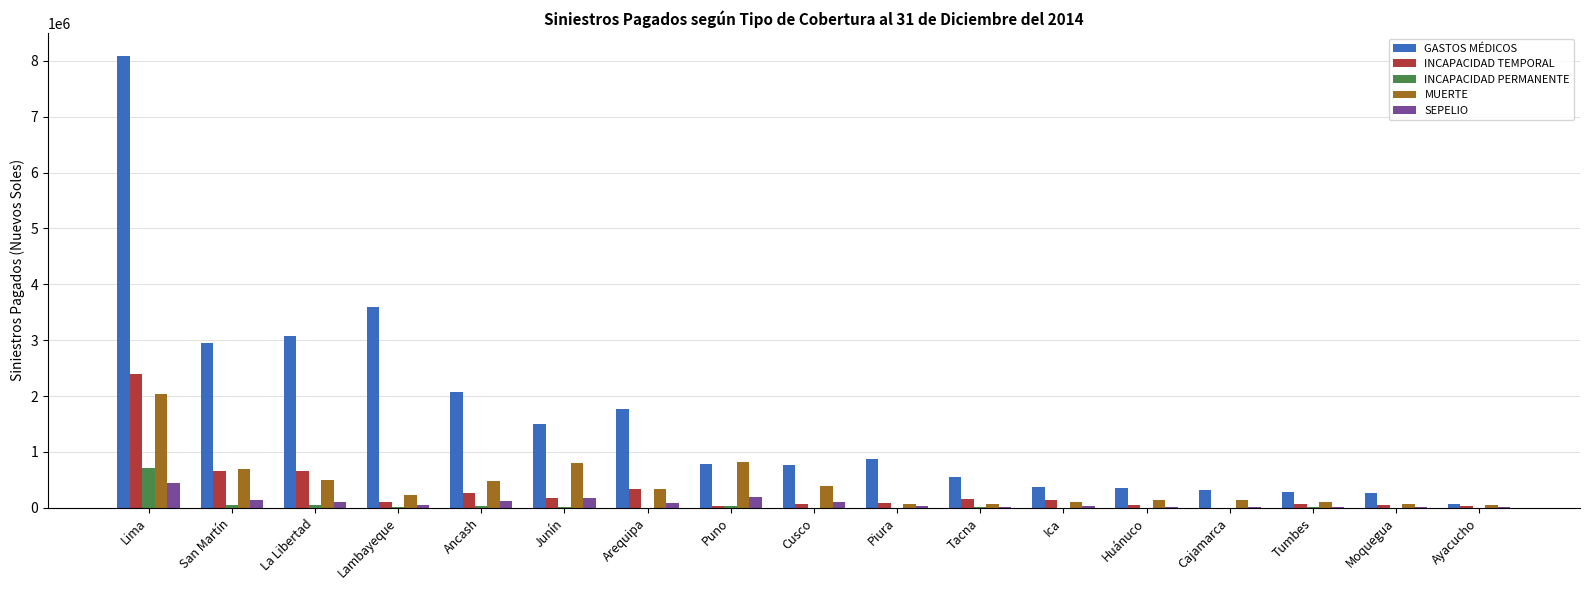

Which series changed the most between Lima and Tumbes?

GASTOS MÉDICOS